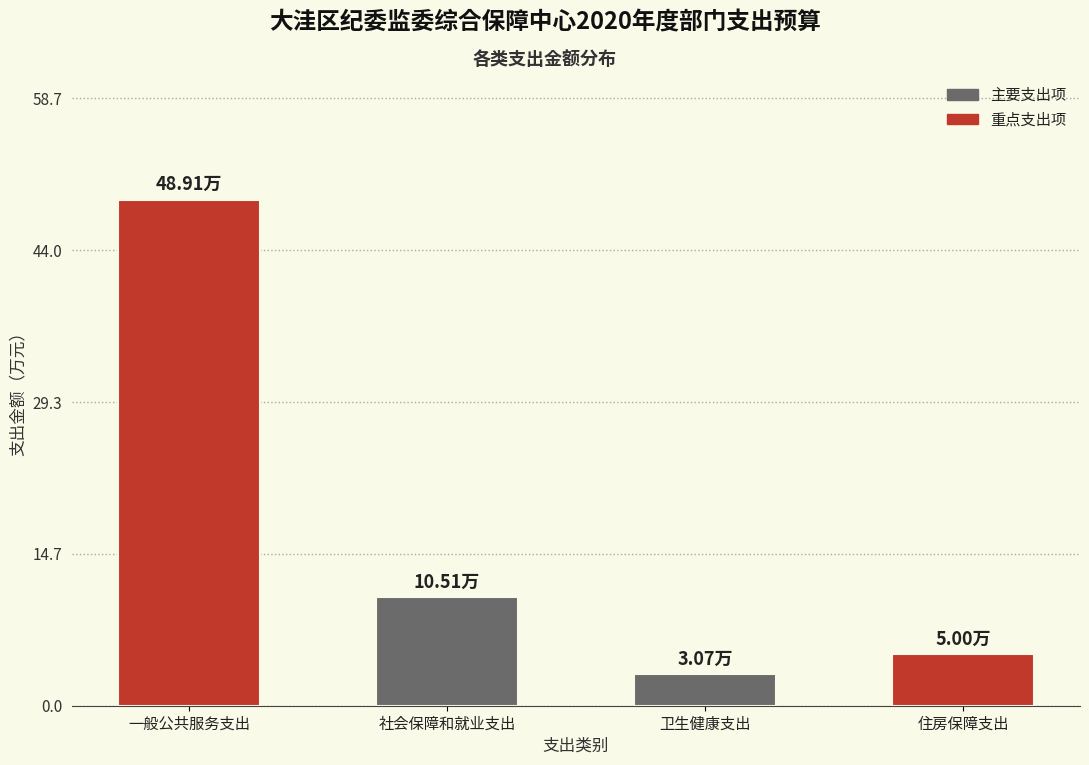

List the labels in order of value, largest first.

一般公共服务支出, 社会保障和就业支出, 住房保障支出, 卫生健康支出